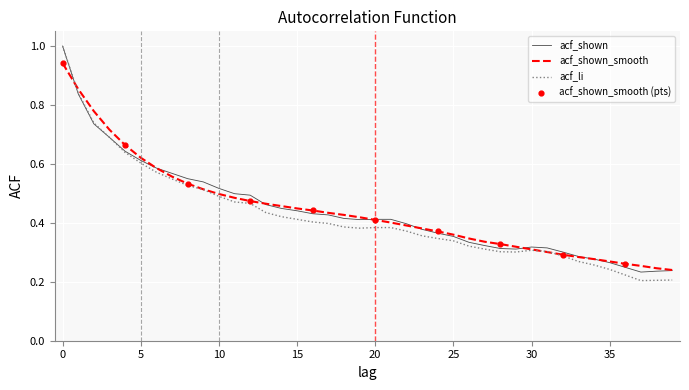

Which series has the largest range (max minus min)?

acf_li